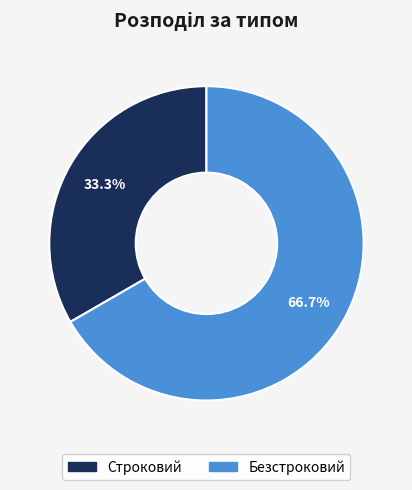

What is the smallest slice in the pie chart?

Строковий